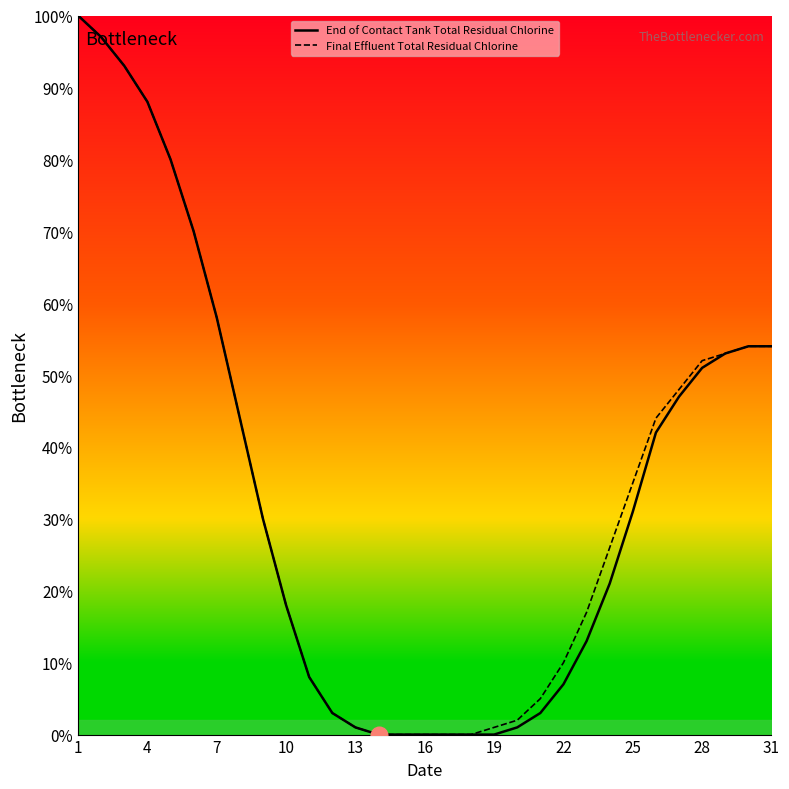

Is this an area chart (filled region under the line)?

No